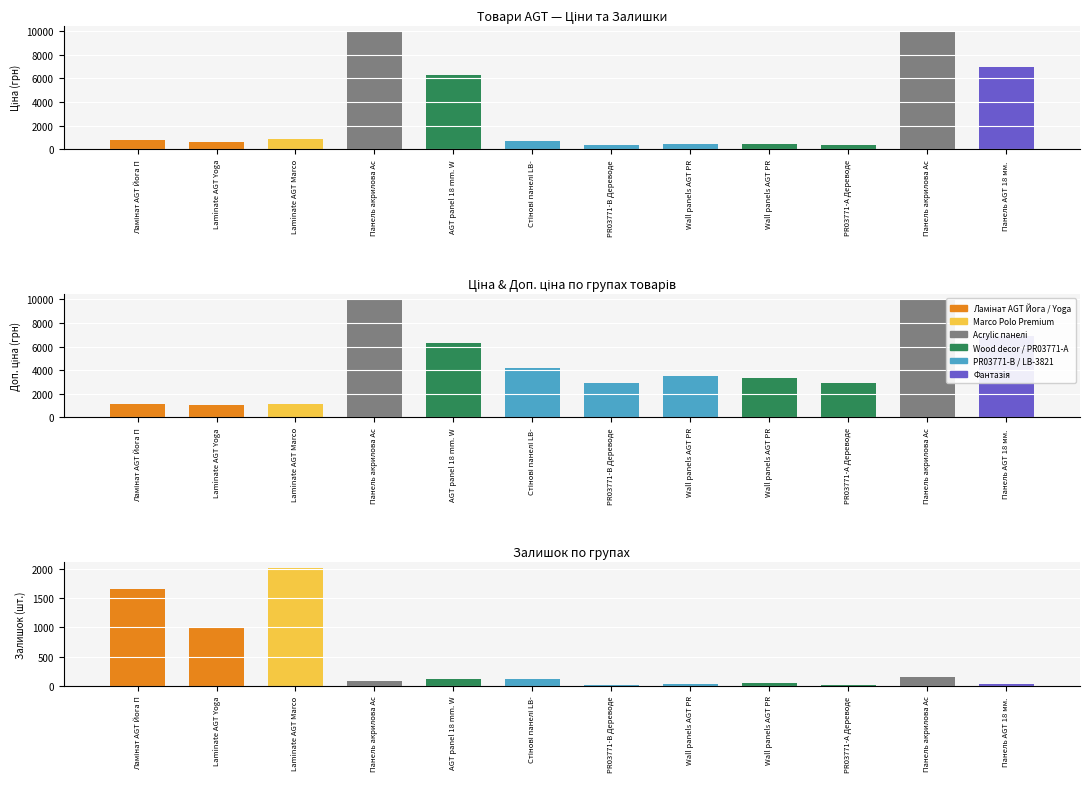

Reading left to right, extract all data points from this chart.

Ціна: 818.5	589.9	848.4	9975.0	6308.8	694.3	359.9	443.1	416.6	369.5	9975.0	6925.7
Доп. ціна: 1109.2	1081.7	1149.7	9975.0	6308.8	4165.6	2878.8	3545.0	3332.5	2955.8	9975.0	6925.7
Залишок: 1659.0	1009.0	2024.0	78.0	119.0	106.0	15.0	35.0	40.0	15.0	157.0	34.0